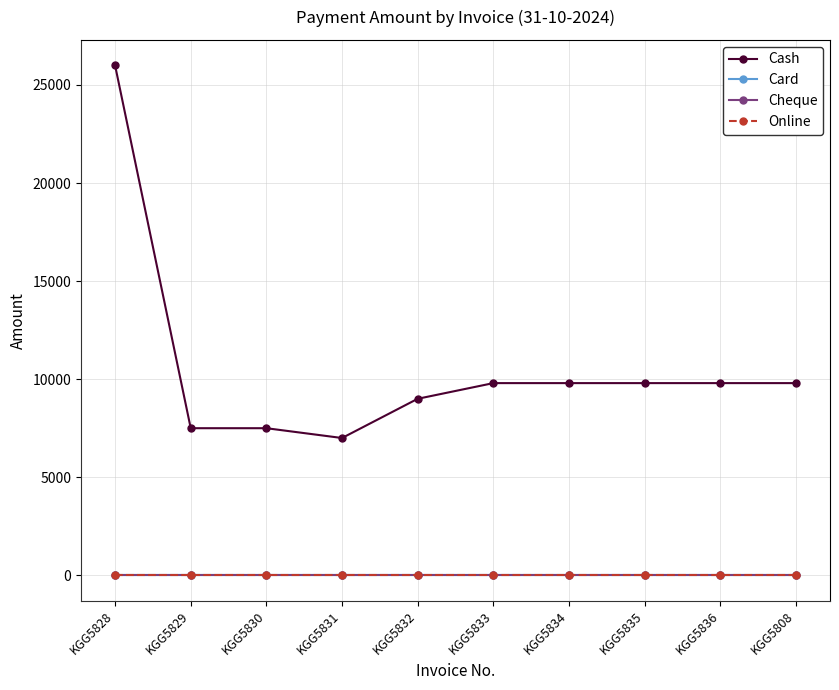

Which series has the largest range (max minus min)?

Cash